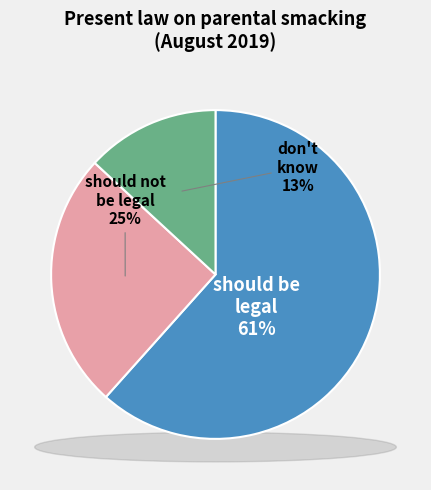

The Should not be legal for parents to smack slice represents 25% of the pie. True or false?

True